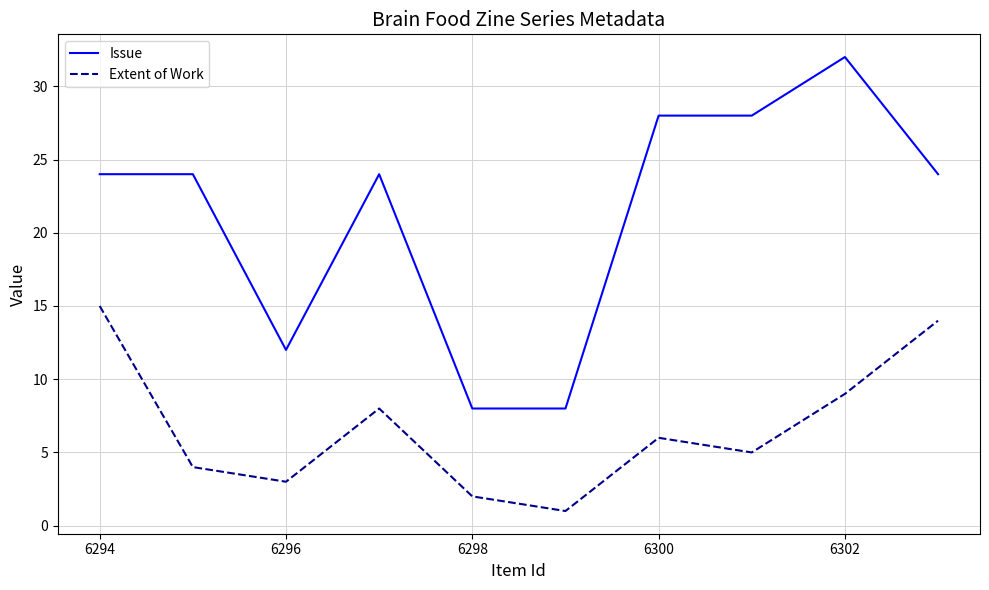

Which series has the widest spread of values?

Issue